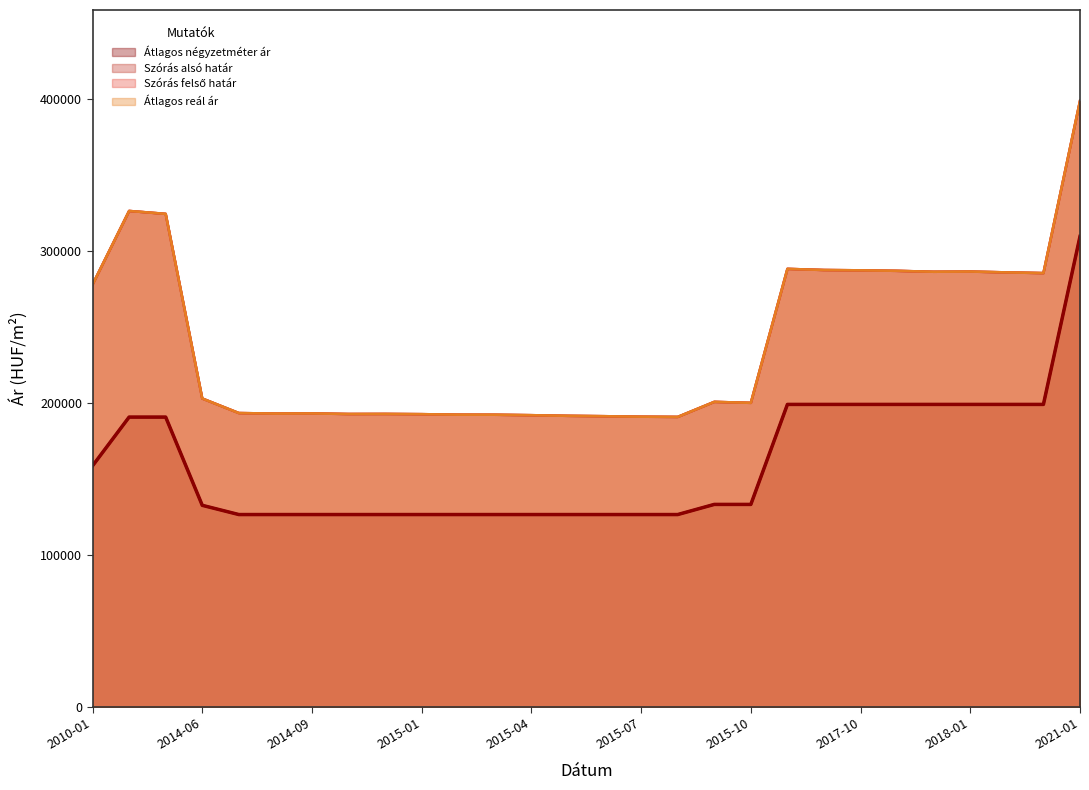

How many data points does each series have?

28